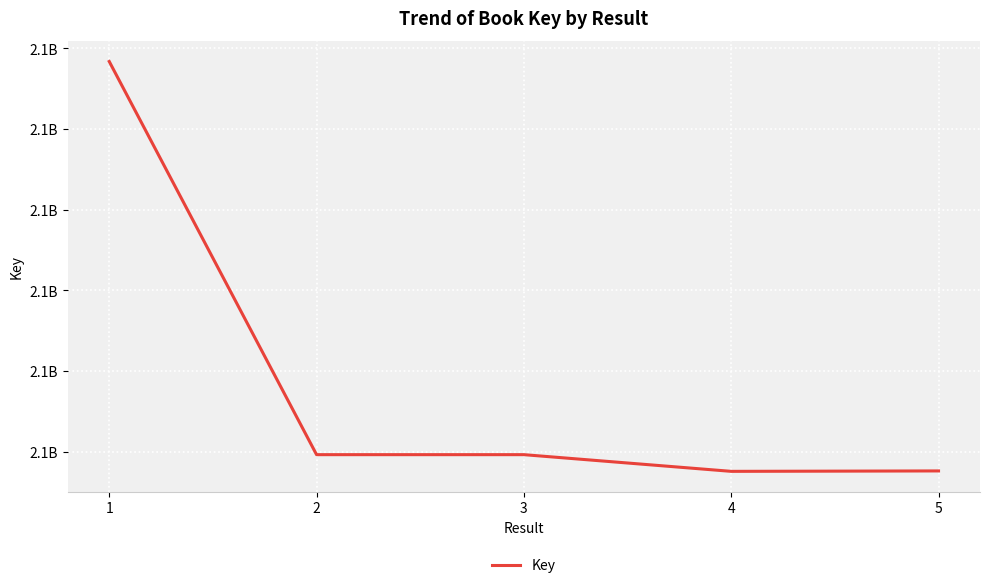

What is the maximum value shown in the chart?

2129675941